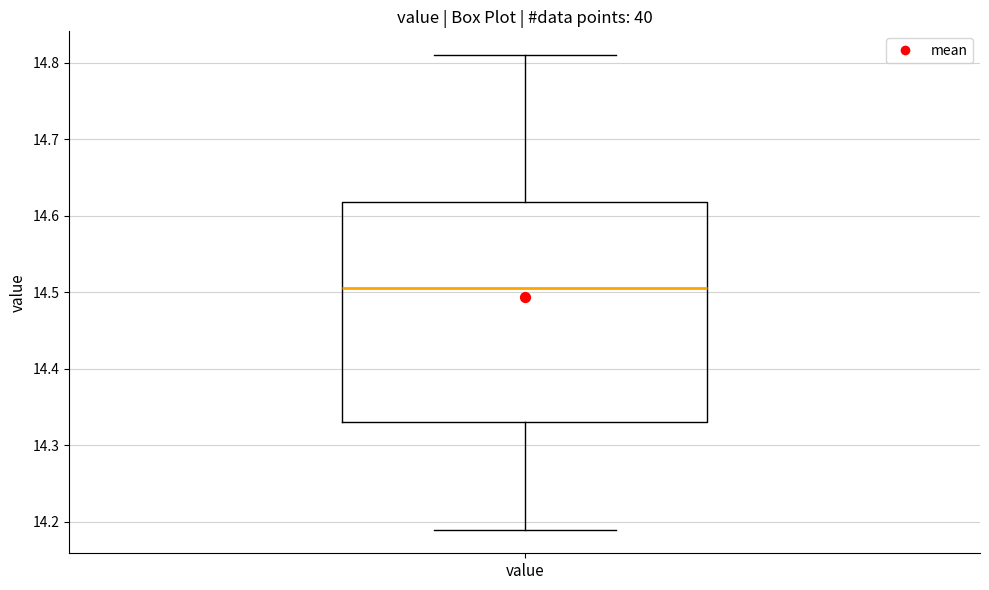

Read this box plot against the y-axis: the position of the median line, the range covered by the box, and the ends of both whiskers. The values are not printed on the chart, so give them approximately, as read against the axis.

median 14.51, box 14.33 to 14.62, whiskers 14.19 to 14.81